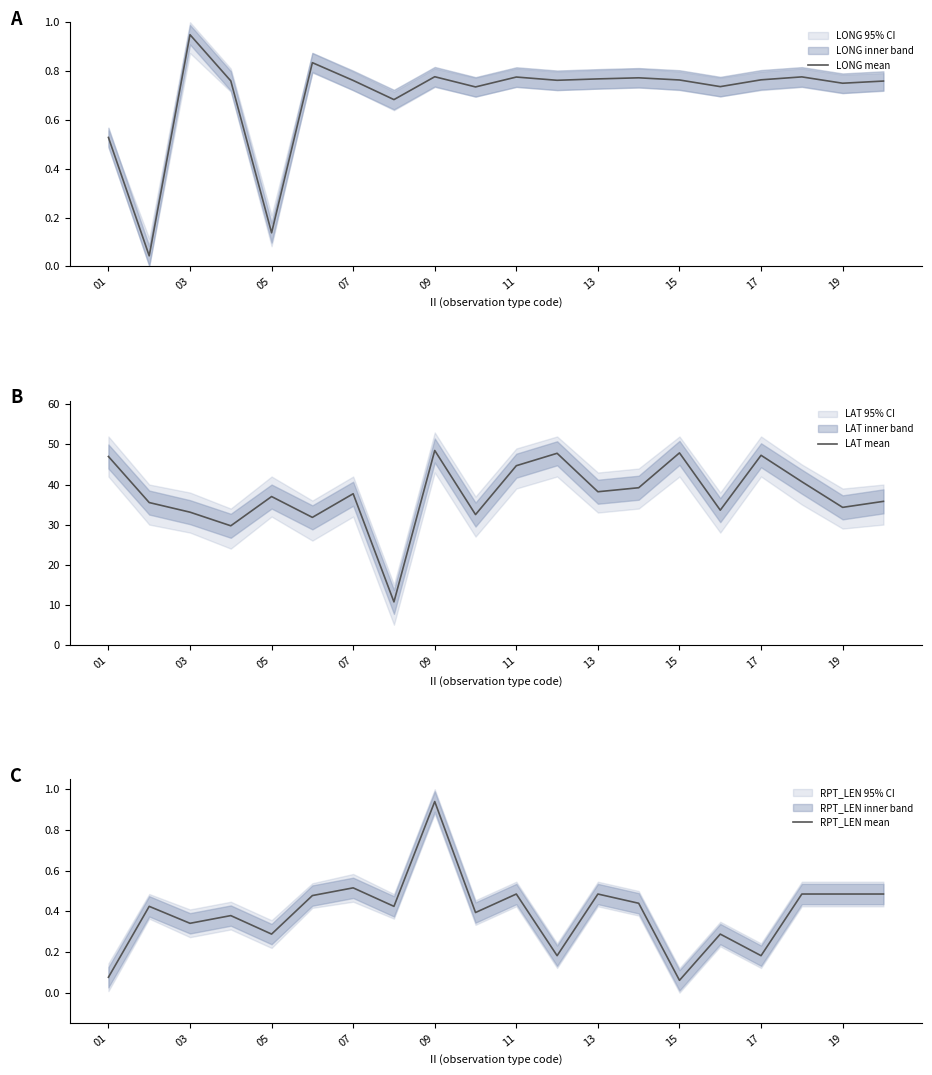

At which label does LONG mean reach its peak?

03